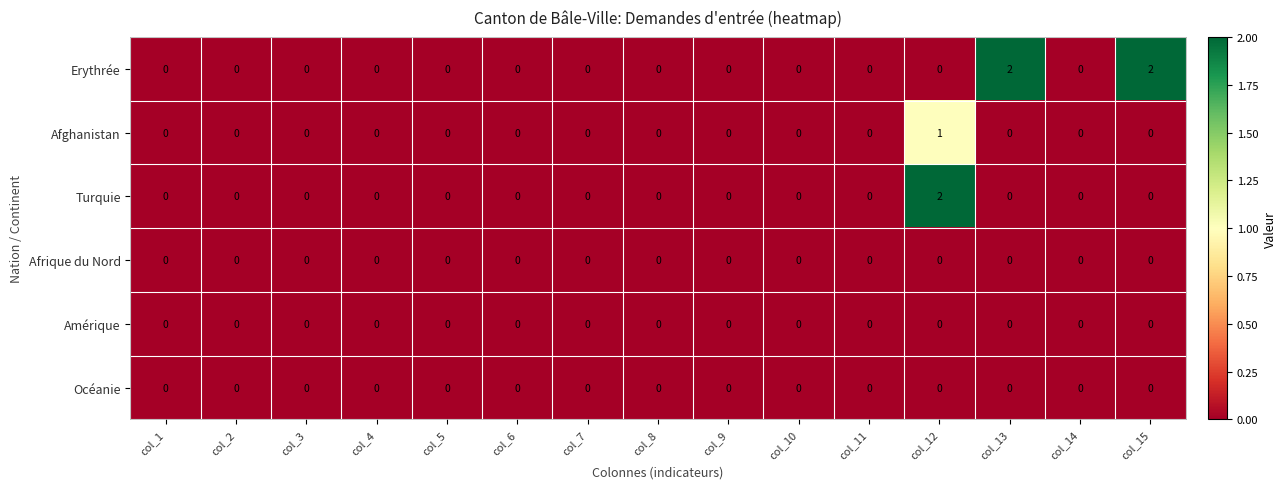

Is it true that Afrique du Nord equals 0 at col_3?

True